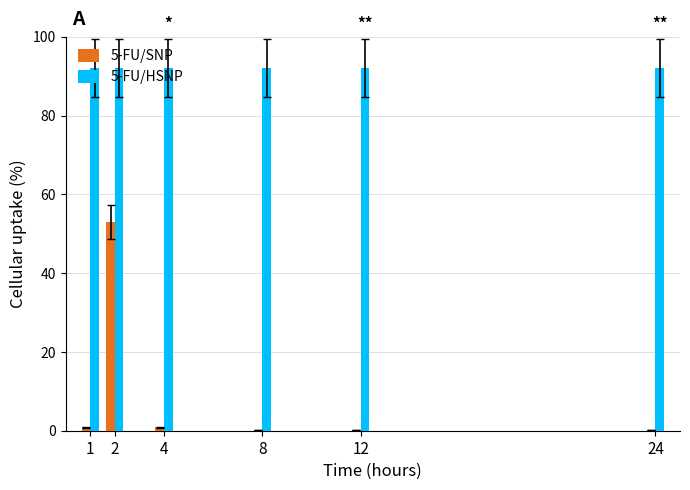

What value does the 5-FU/SNP series have at 4?

0.8